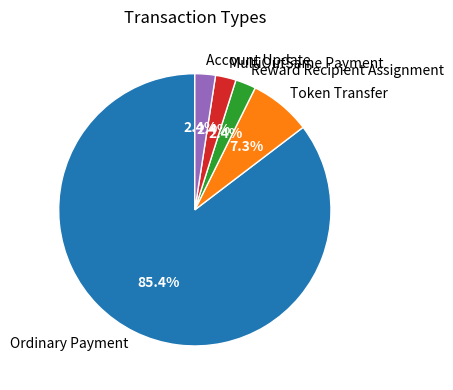

Is MultiOutSame Payment the majority of the pie?

No